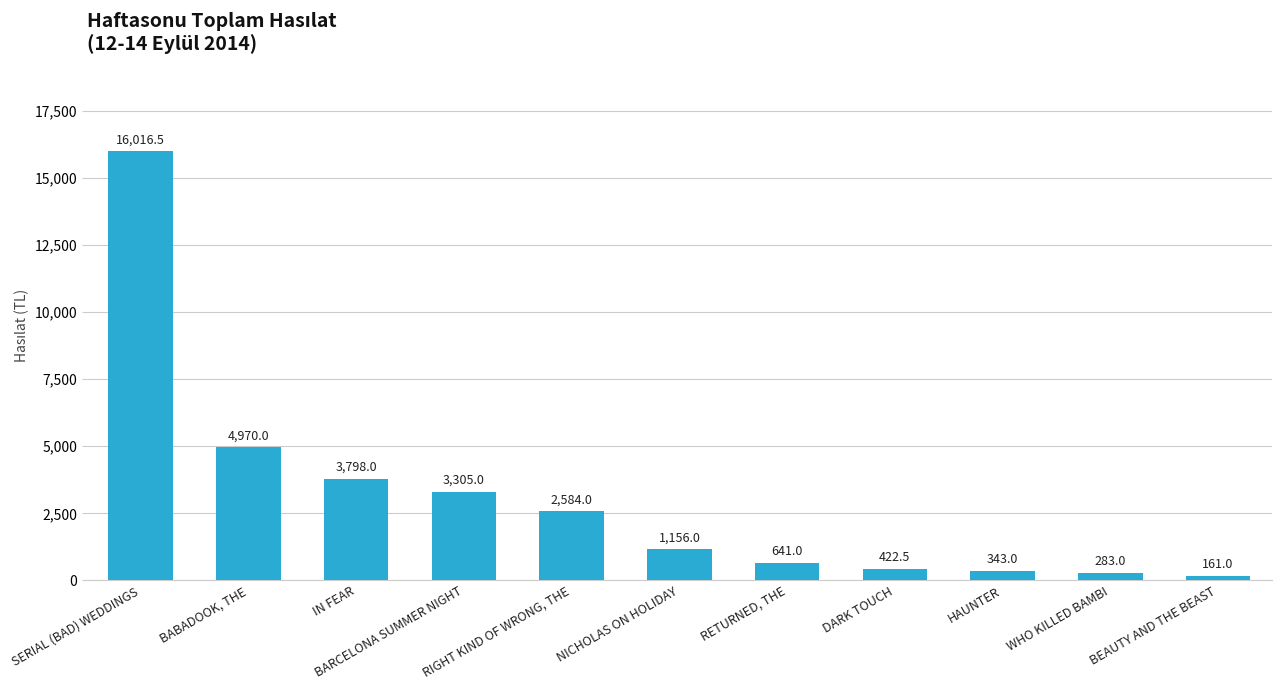

Does the chart contain stacked bars?

No